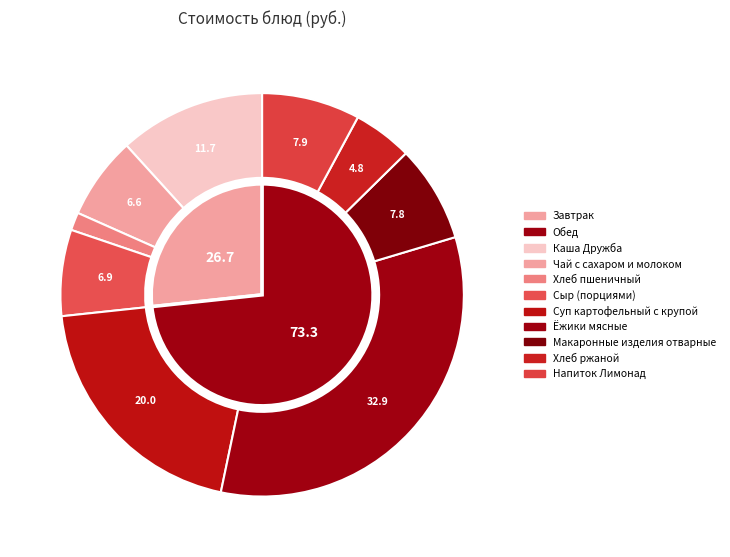

To the nearest percent, what is the difference between the largest and smallest slice percentages?

31%